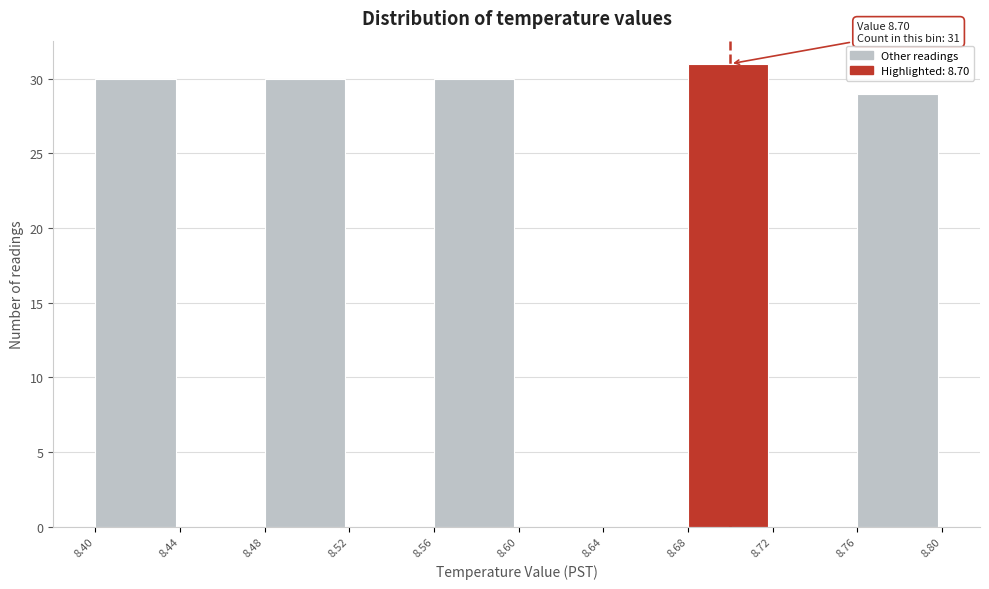

Which range on the x-axis has the tallest bar?

8.68 to 8.72